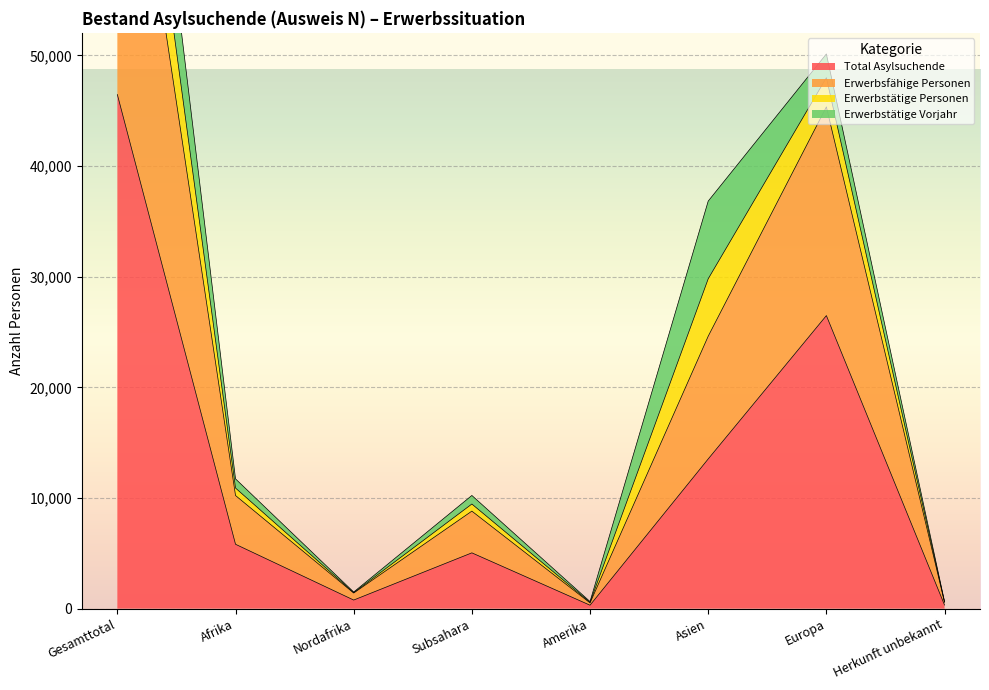

Is it true that Total Asylsuchende equals 16937 at Europa?

False